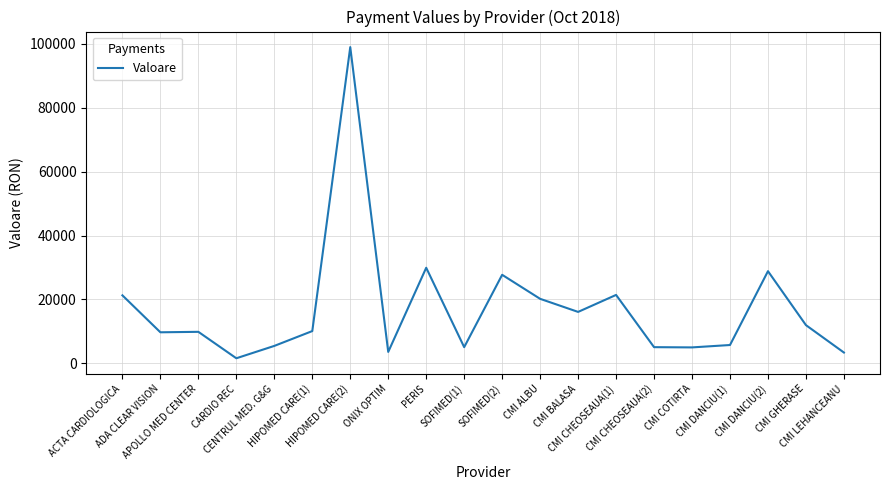

How many lines are shown in the chart?

1